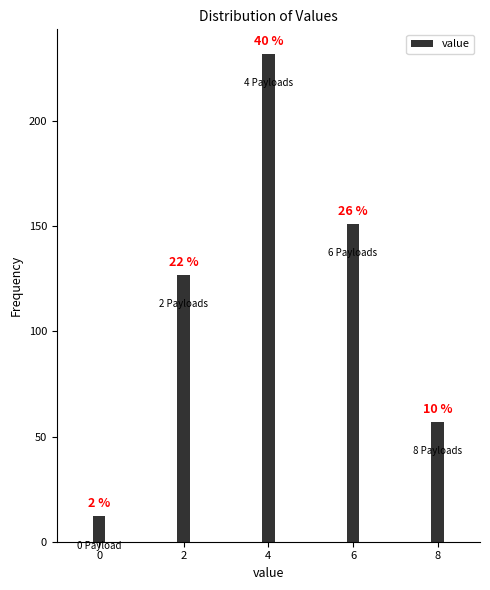

How many bars are there in total?

5